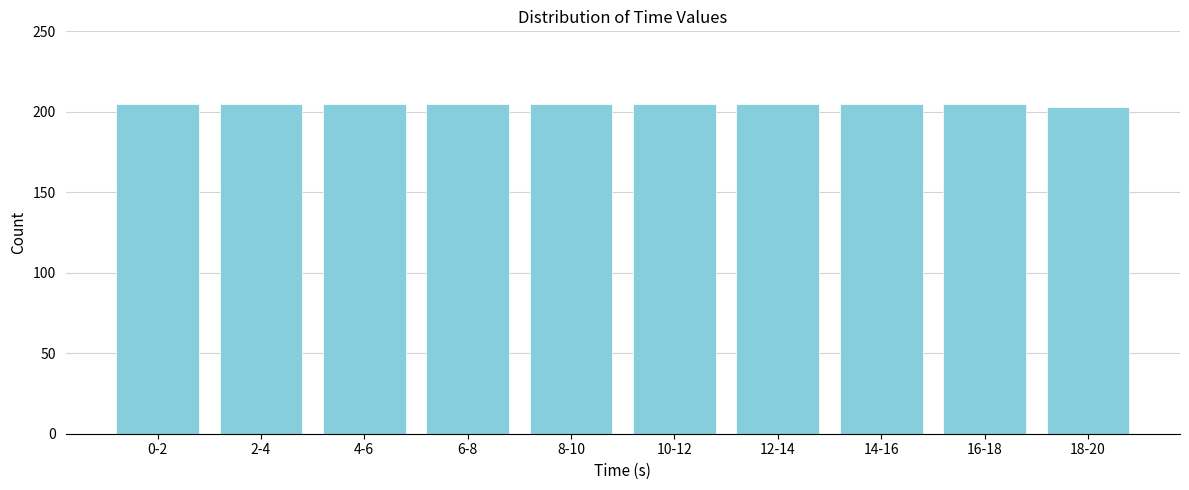

Reading left to right, what are all the values shown in this chart?

205	205	205	205	205	205	205	205	205	203